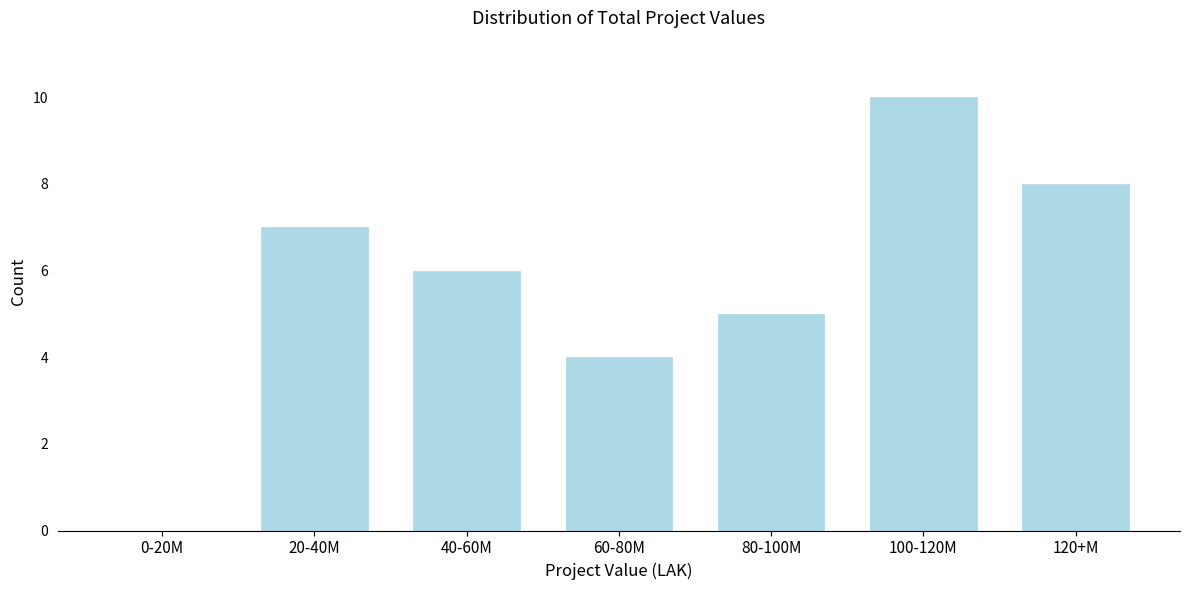

Reading right to left, extract all data points from this chart.

120+M=8	100-120M=10	80-100M=5	60-80M=4	40-60M=6	20-40M=7	0-20M=0